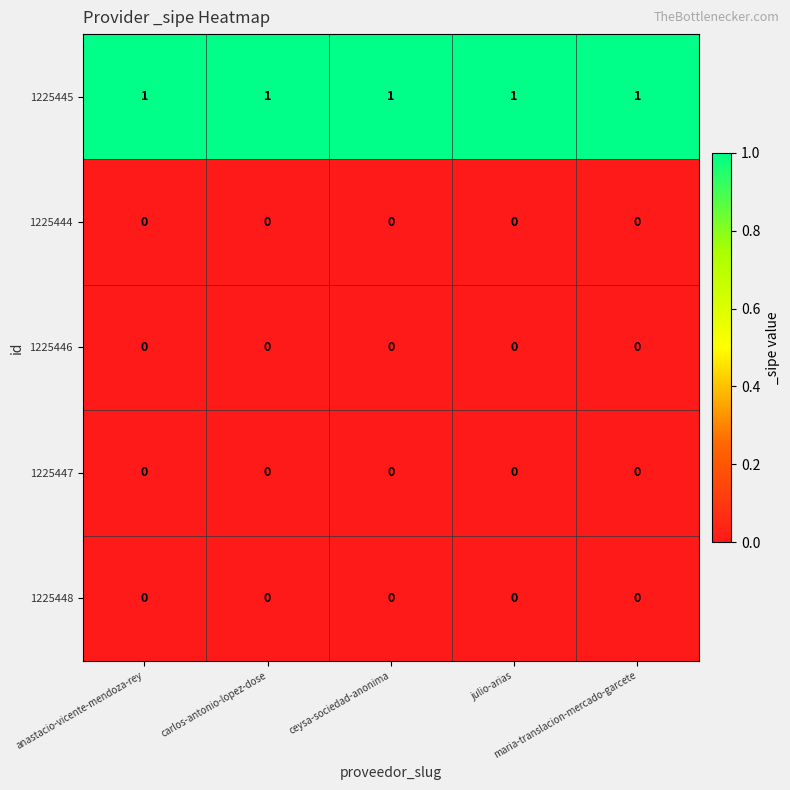

At how many categories does at least one series exceed 0?

5